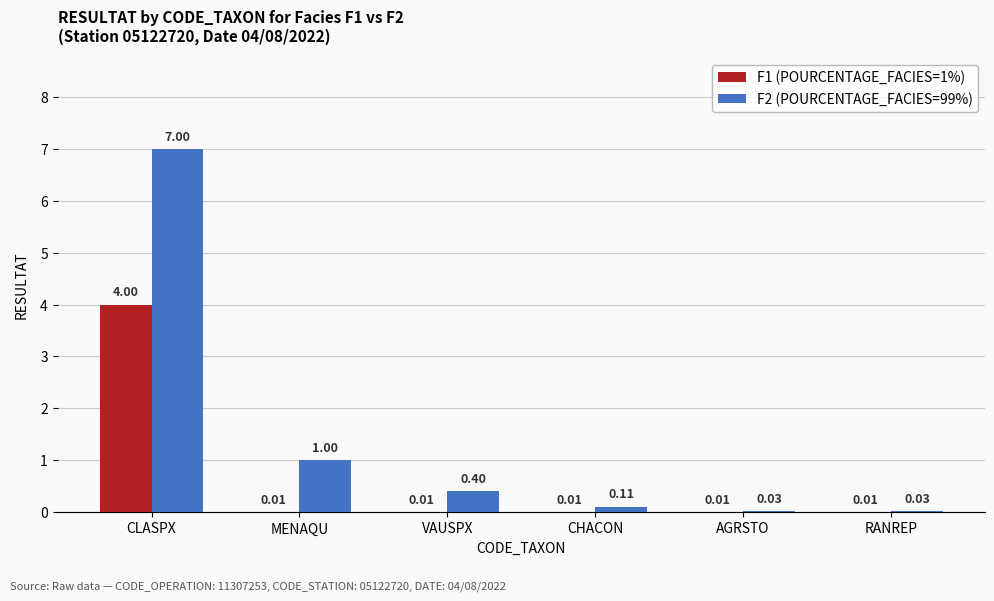

What is the total value across all series at CLASPX?

11.0